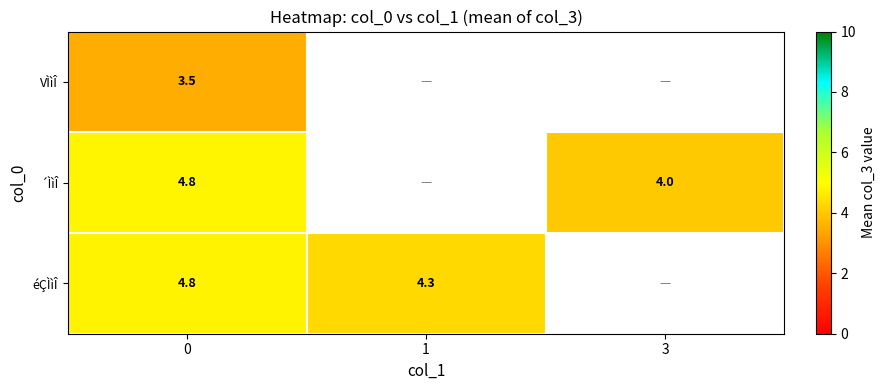

What is the difference between the highest and lowest values at 0?

1.3